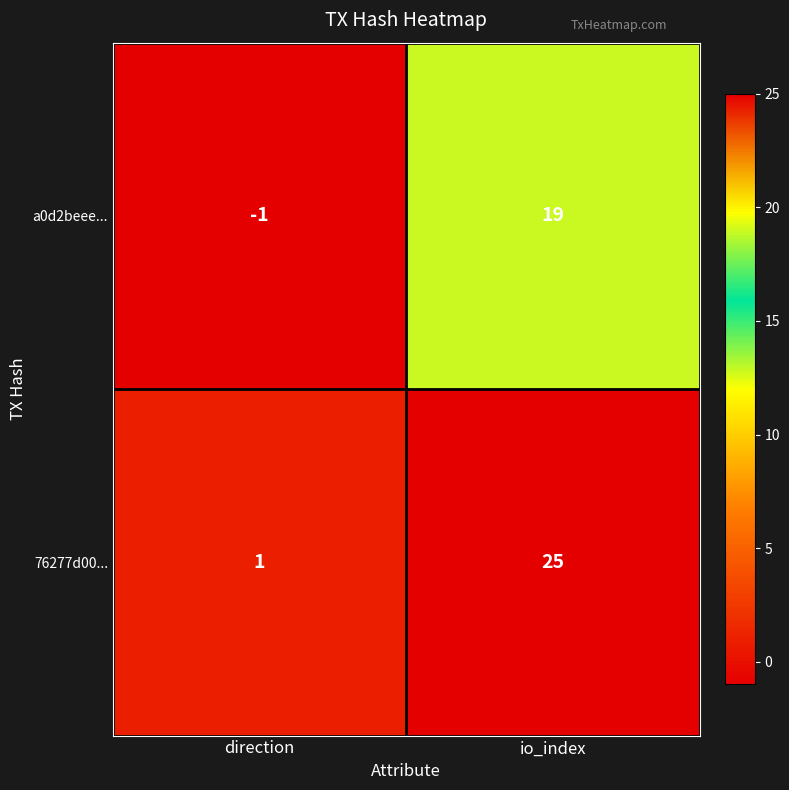

What is the difference between the maximum and minimum values in the a0d2beee... series?

20